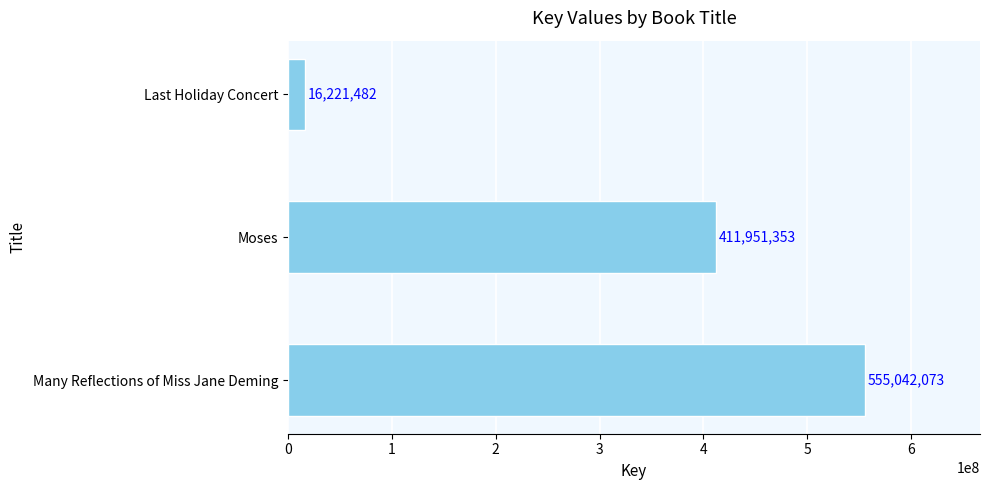

Which has a higher value, Moses or Last Holiday Concert?

Moses